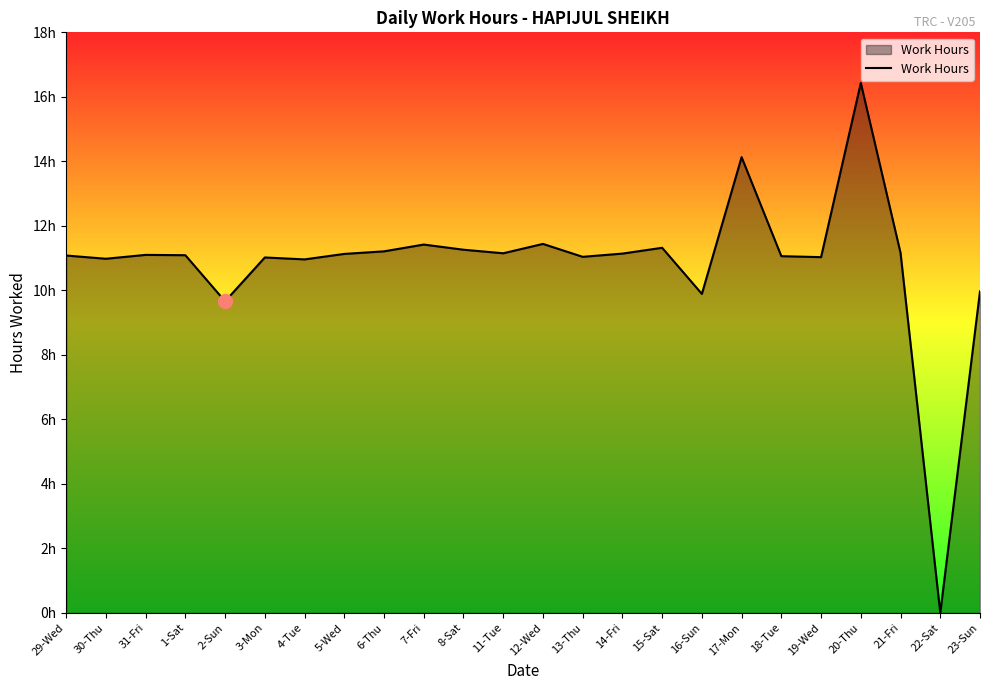

The value at 15-Sat is 11.3. True or false?

True